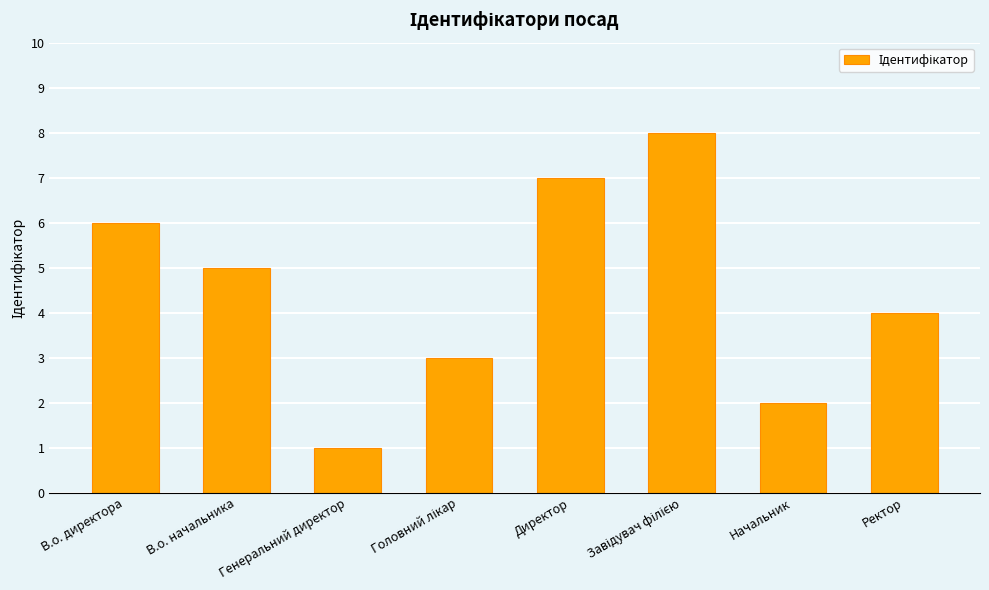

True or false: the data shows 4 at Ректор.

True